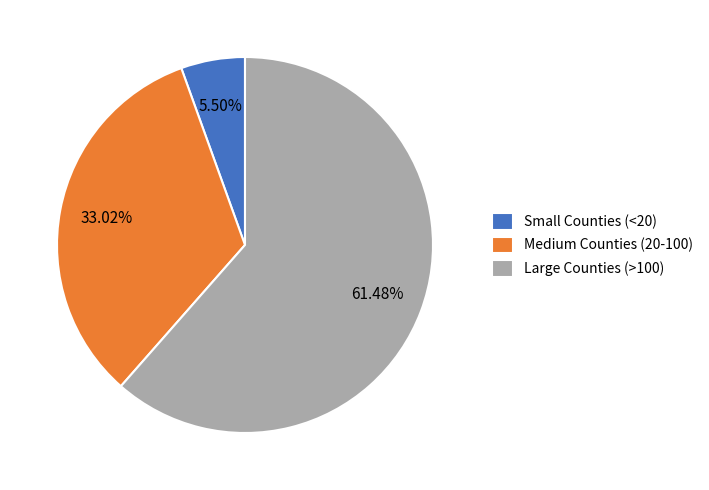

To the nearest percent, what is the average slice percentage?

33%